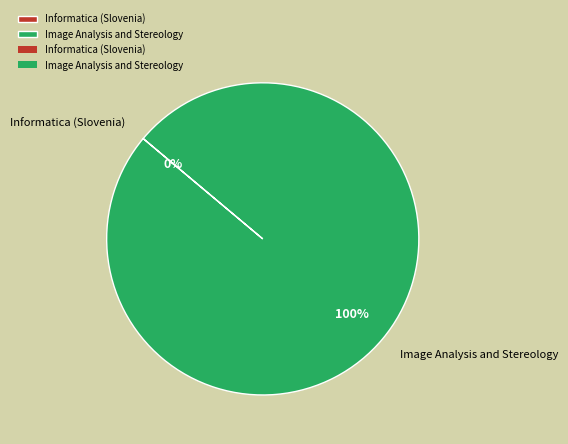

What percentage is the Image Analysis and Stereology slice, to the nearest percent?

100%